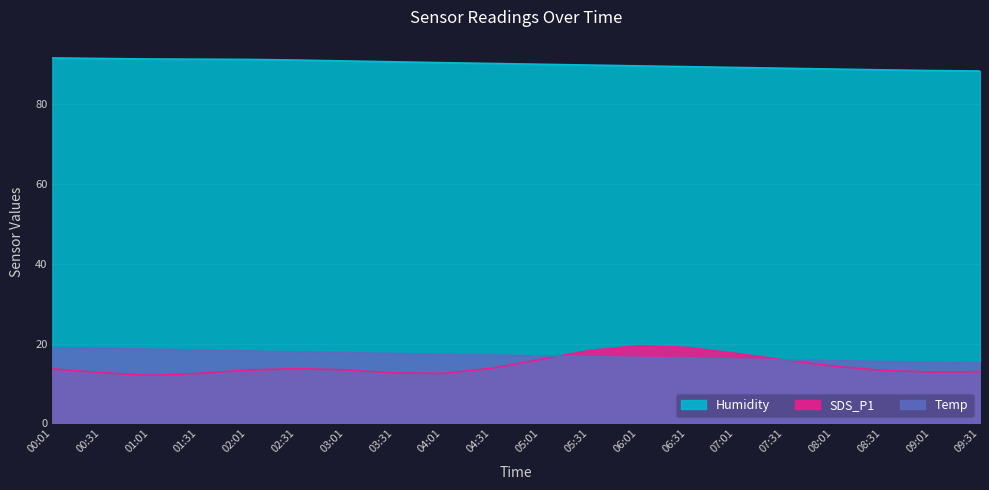

The value of Temp at 05:31 is 8.8. True or false?

False